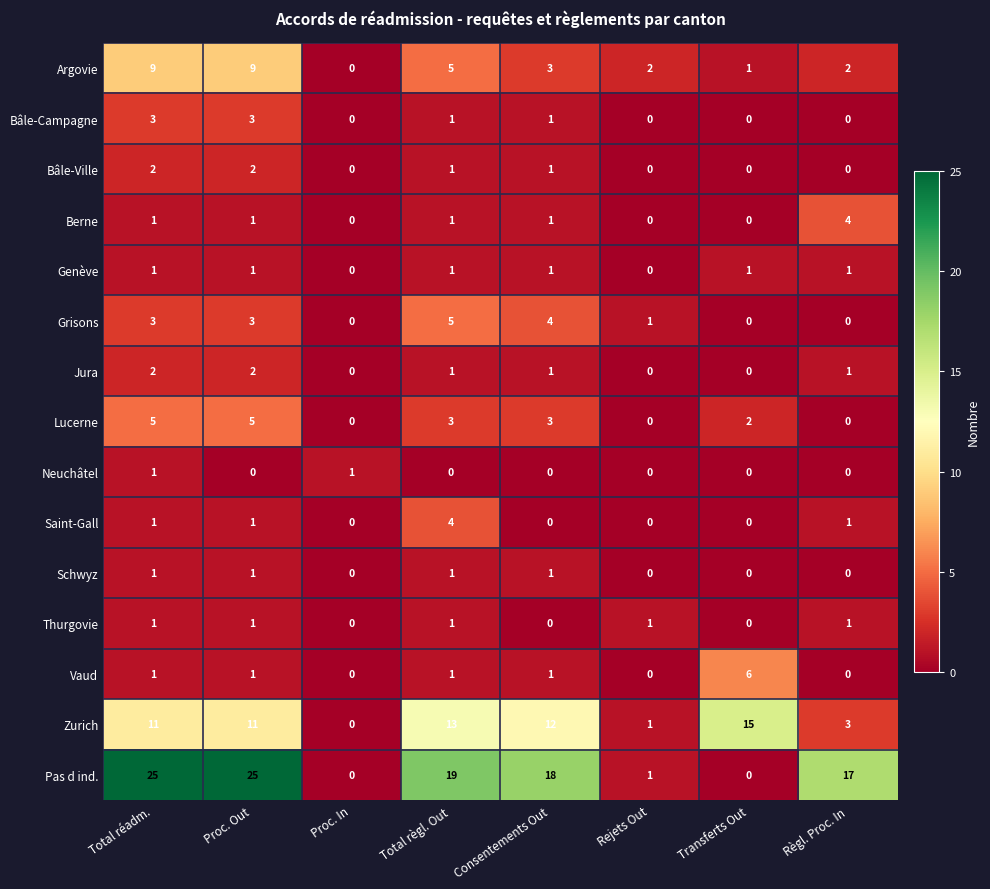

At which category is the sum across all series the highest?

Total réadm.